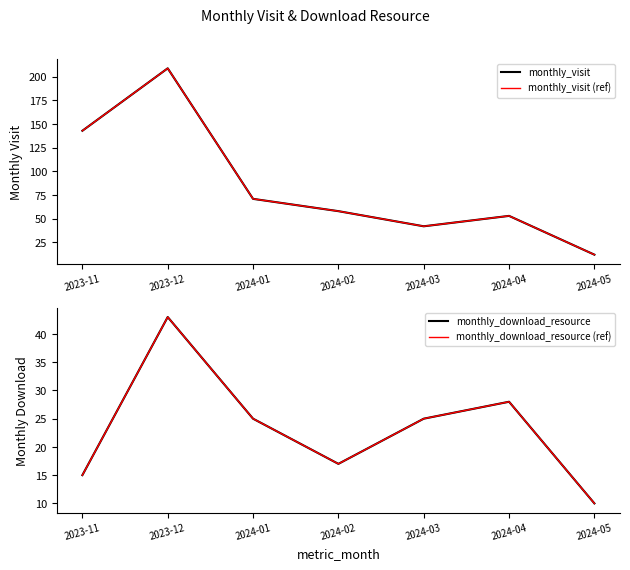

What is the difference between the maximum and second lowest values in the monthly_visit series?

167